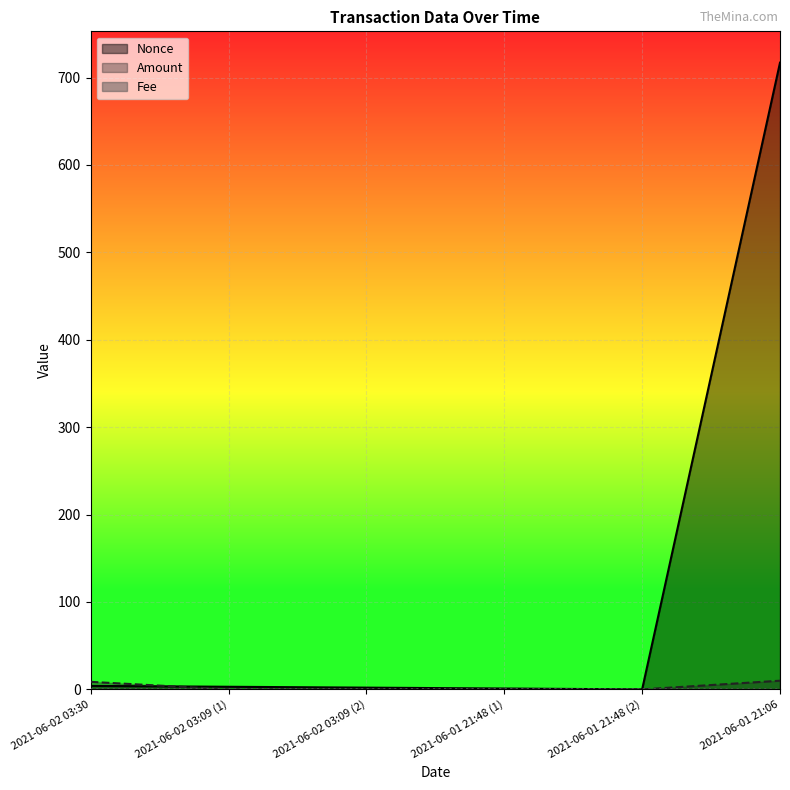

At which category is the sum across all series the highest?

2021-06-01 21:06